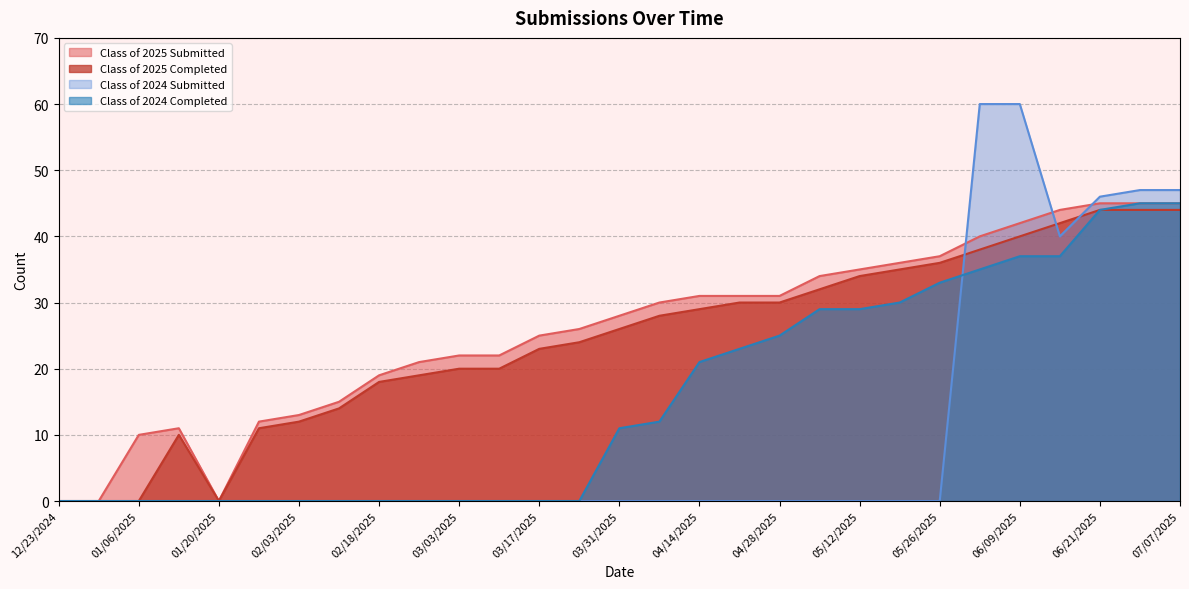

True or false: Class of 2025 Submitted and Class of 2025 Completed cross at least once.

False